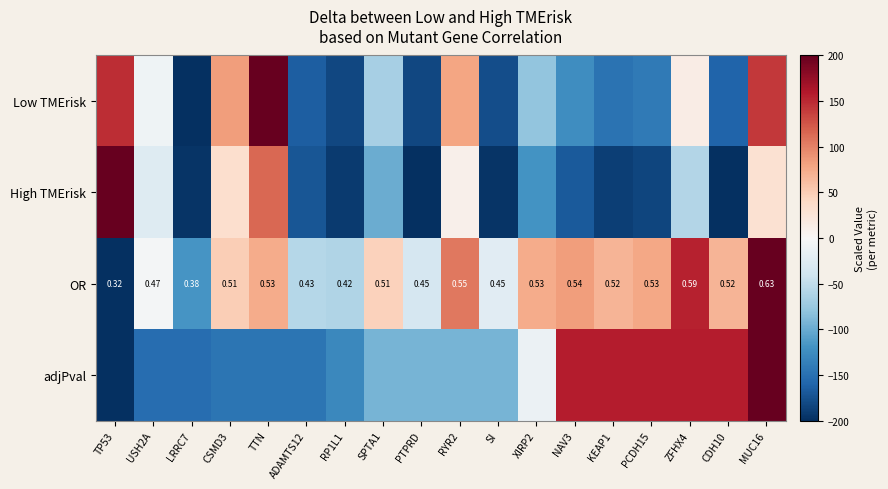

Is the value of OR at ZFHX4 greater than the value of adjPval at RP1L1?

Yes